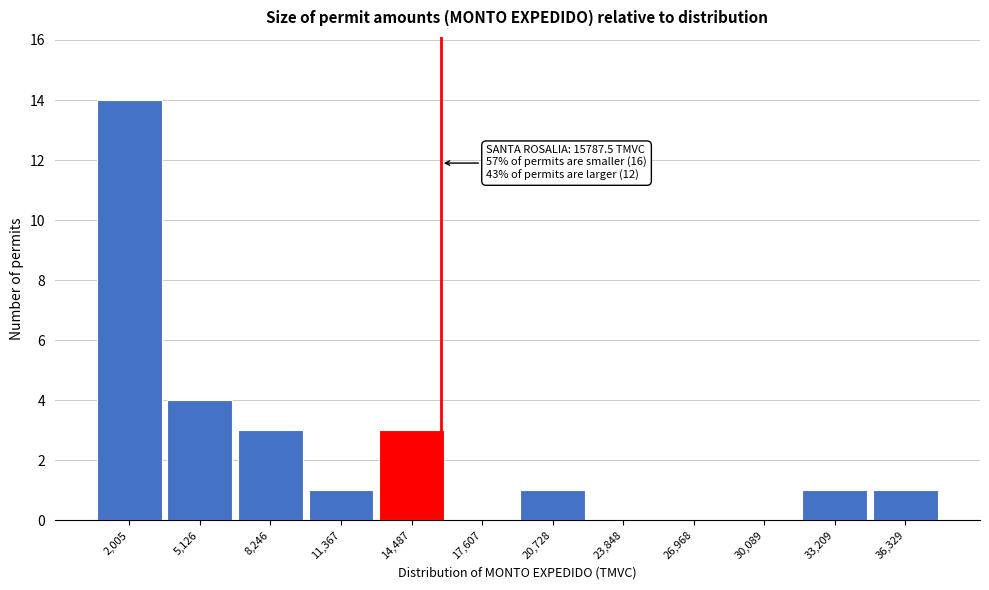

Which range on the x-axis has the tallest bar?

500 to 3500